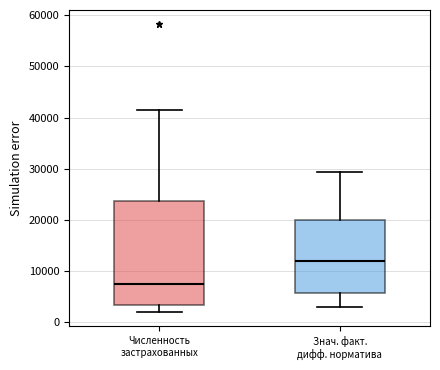

Comparing the boxes themselves (not the whiskers), which one is the tallest?

Численность застрахованных